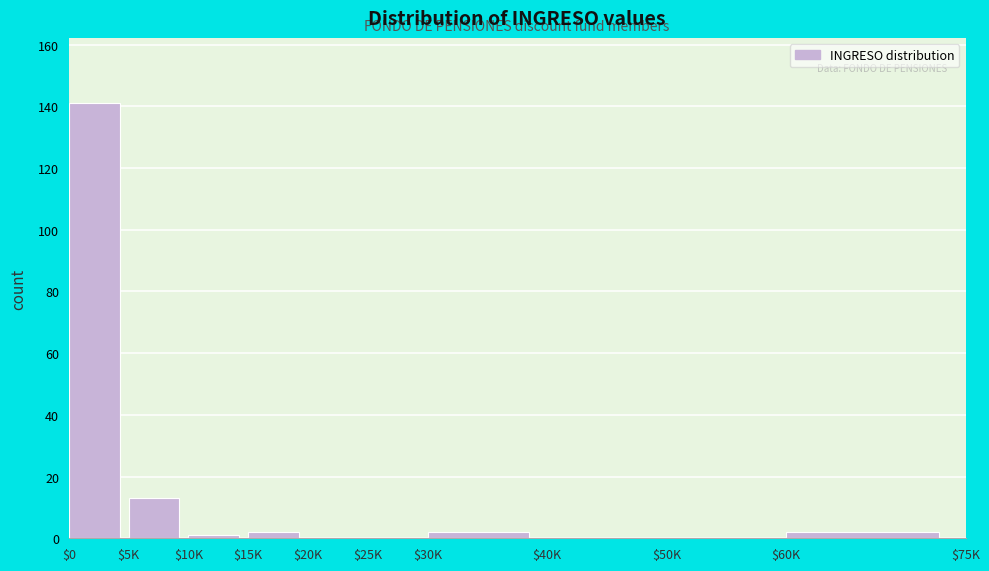

The chart shows a value of 13 at $5K. True or false?

True